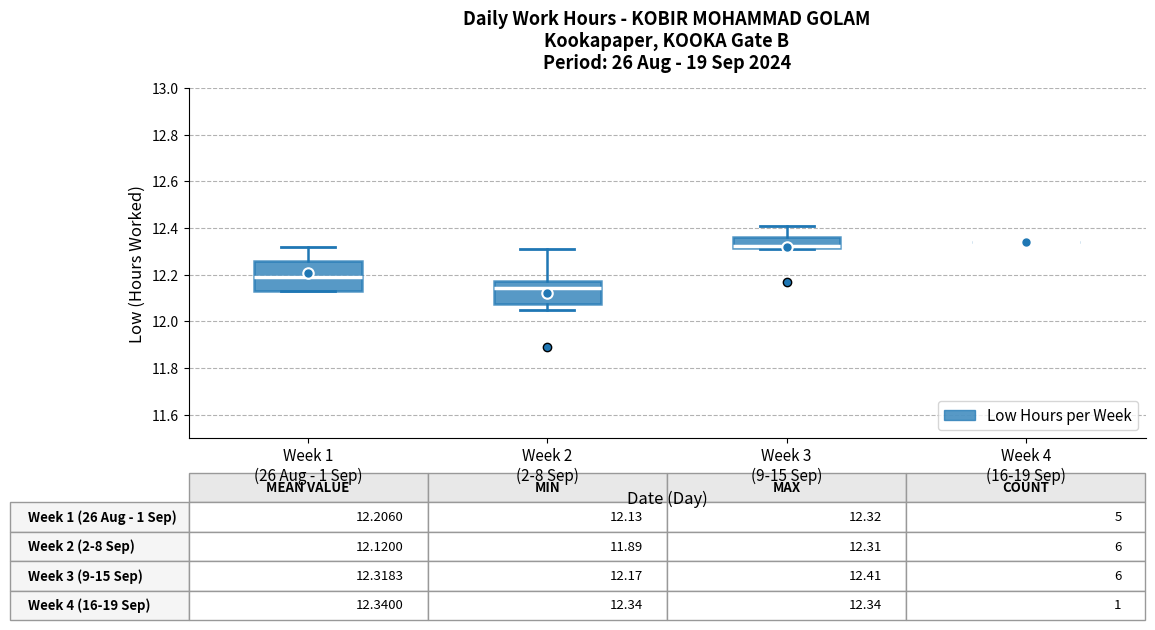

Comparing the boxes themselves (not the whiskers), which one is the tallest?

Week 1 (26 Aug - 1 Sep)